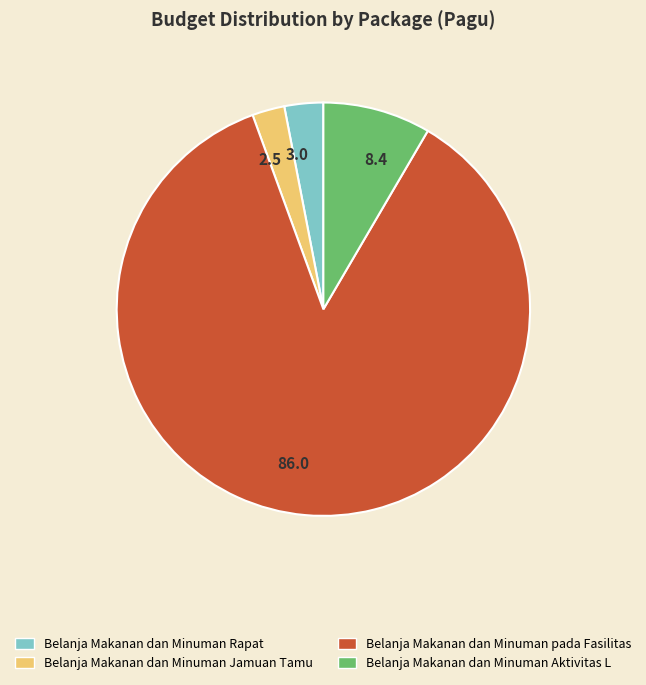

Which has a higher value, Belanja Makanan dan Minuman pada Fasilitas or Belanja Makanan dan Minuman Rapat?

Belanja Makanan dan Minuman pada Fasilitas